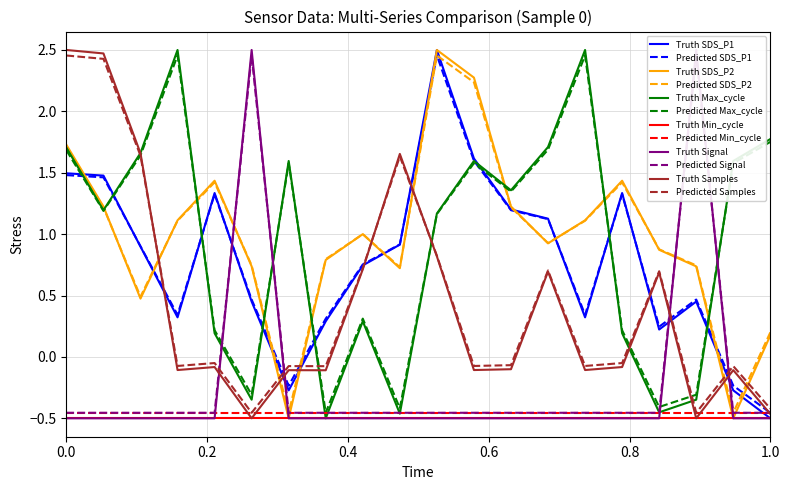

How many lines are shown in the chart?

5